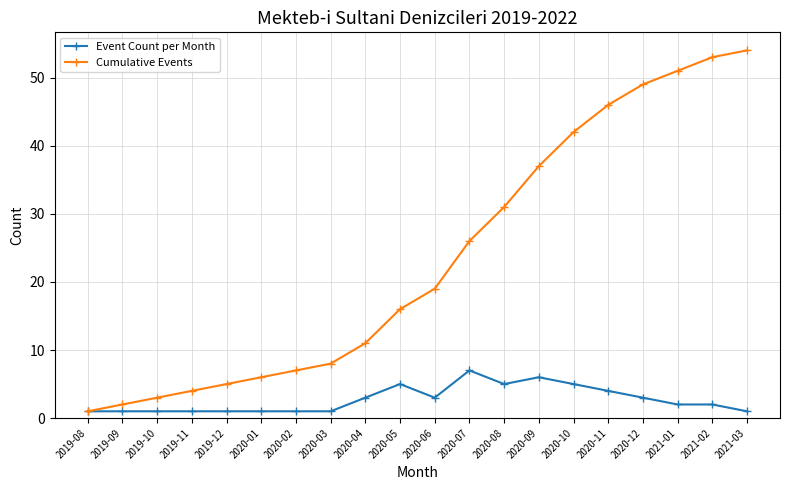

How many lines are shown in the chart?

2